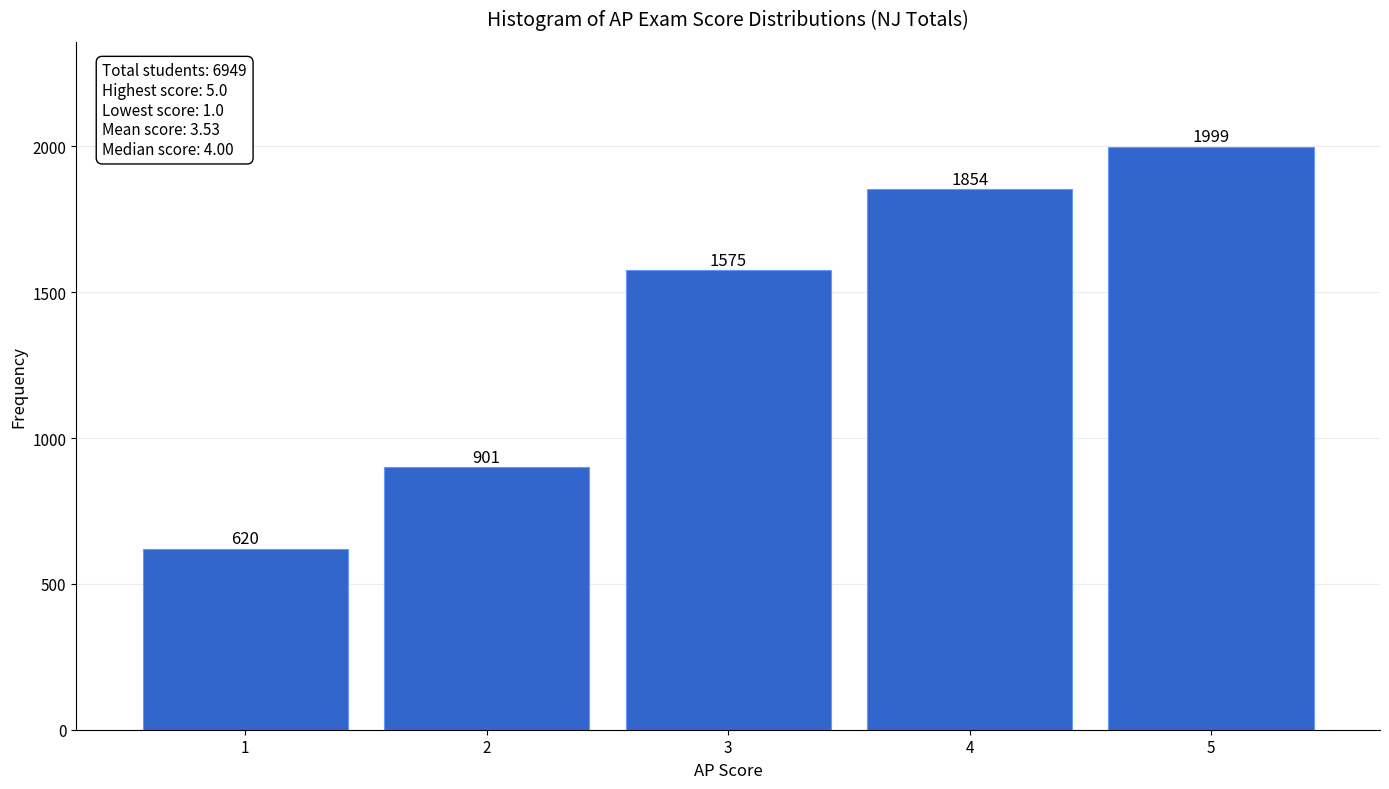

Over which range of the x-axis is the bar tallest?

4.5 to 5.5